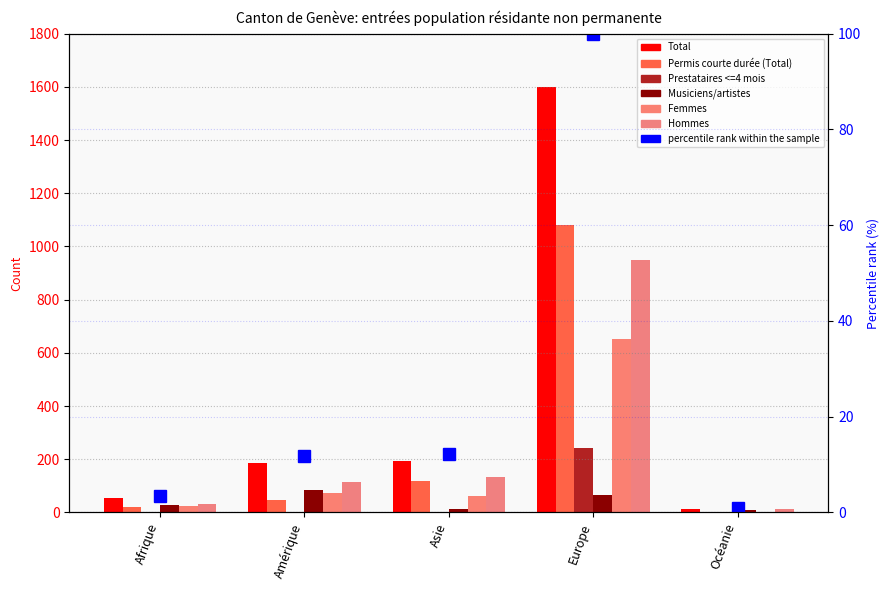

True or false: Femmes has a value of 63 at Asie.

True